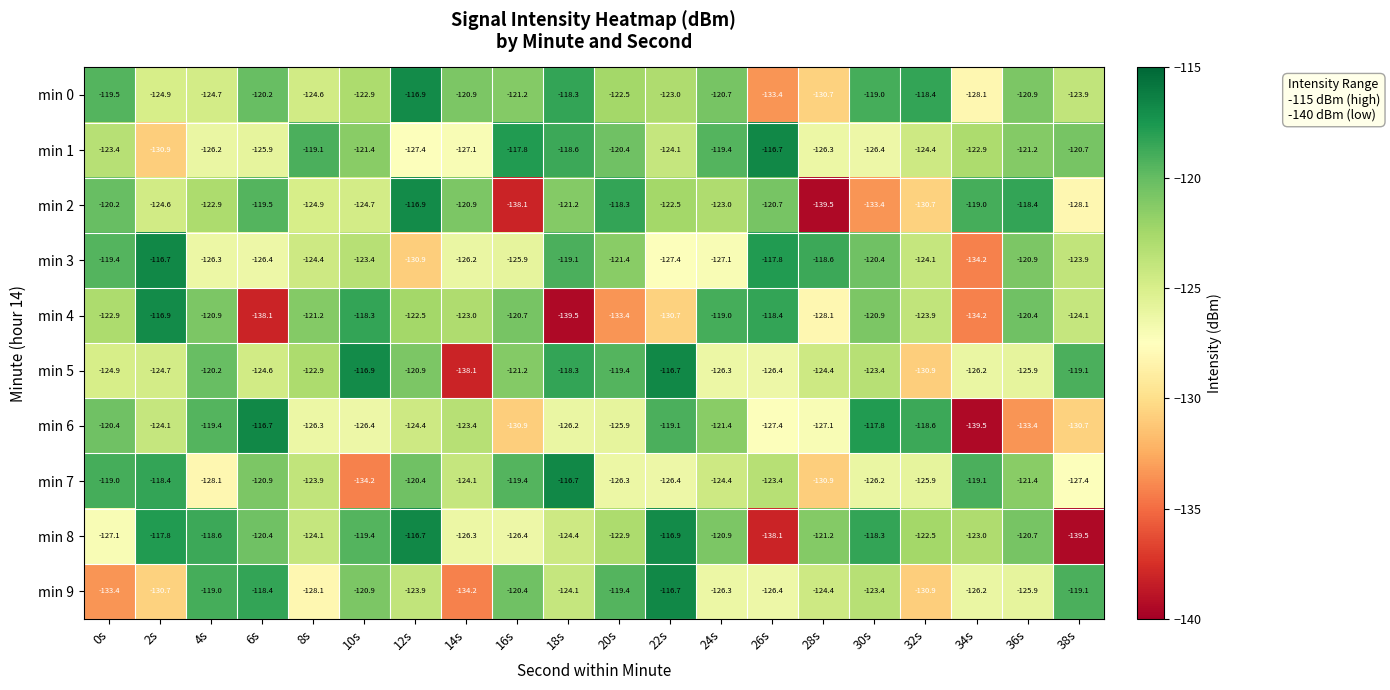

True or false: min 3 has a value of -64.6 at 30s.

False